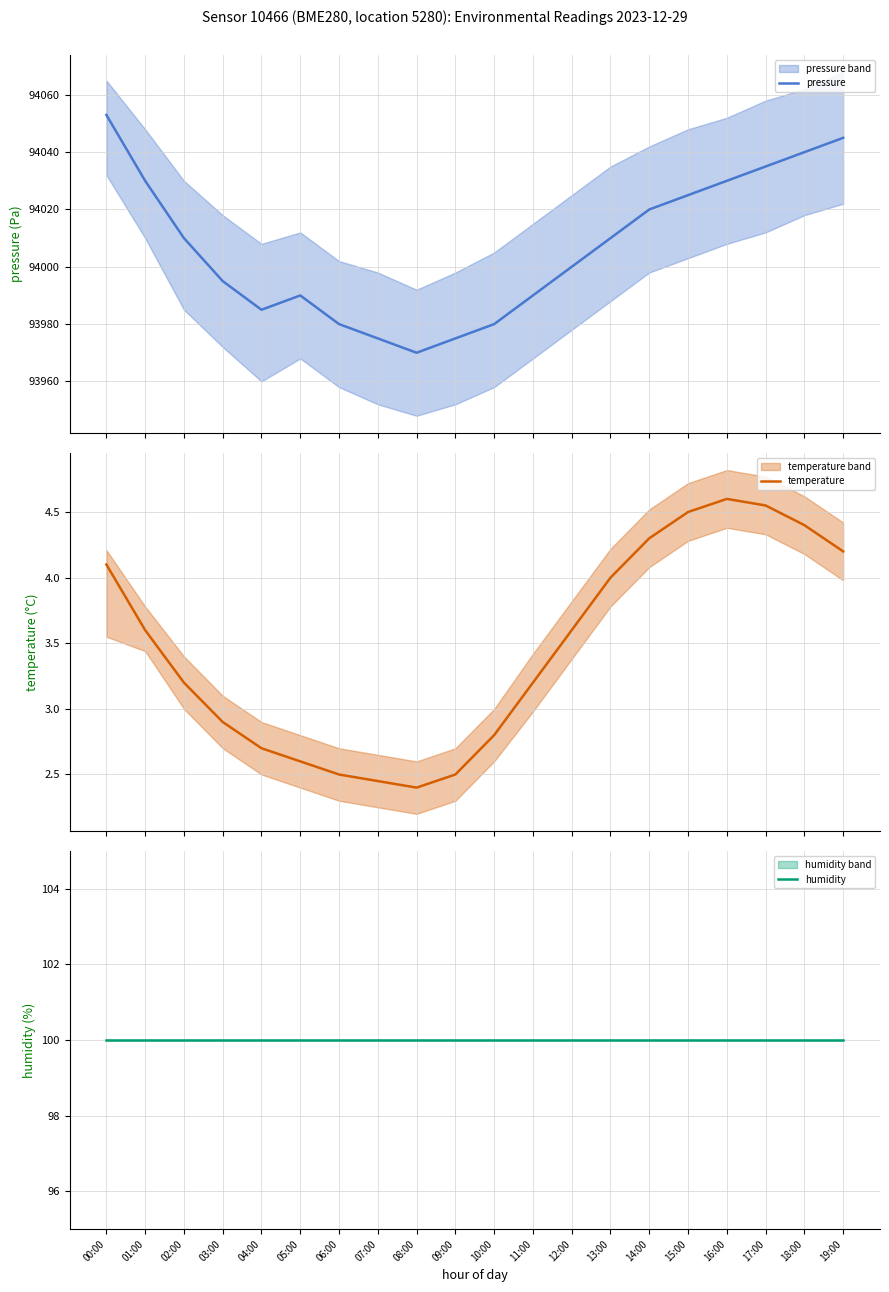

At which label does temperature reach its minimum?

08:00